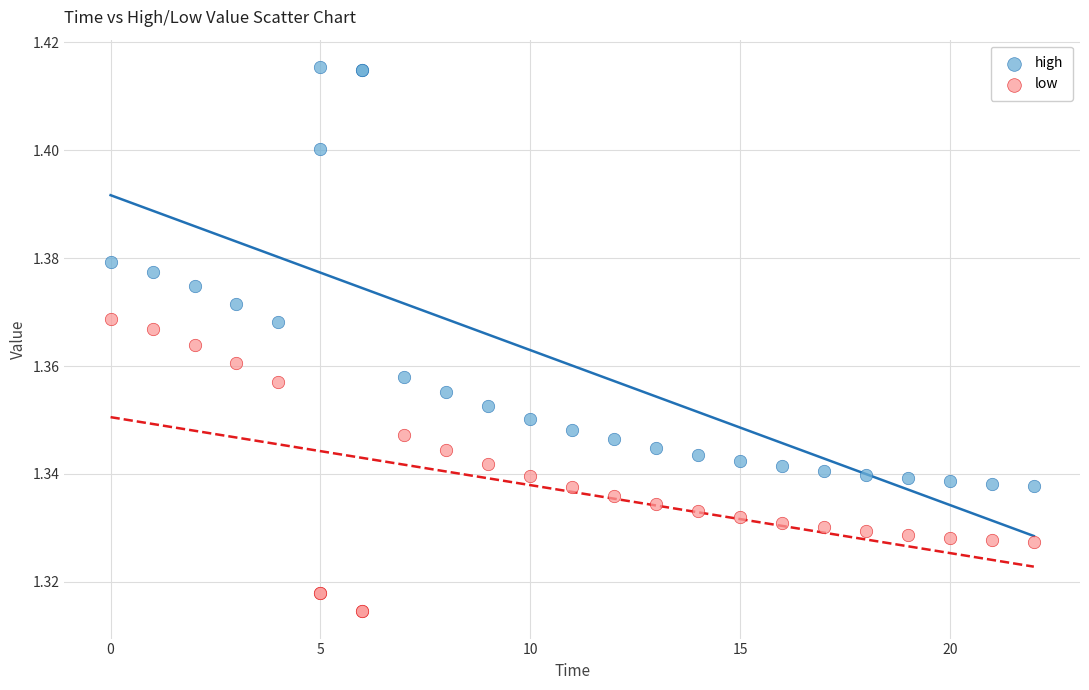

Which series has the largest Y range (max minus min)?

high